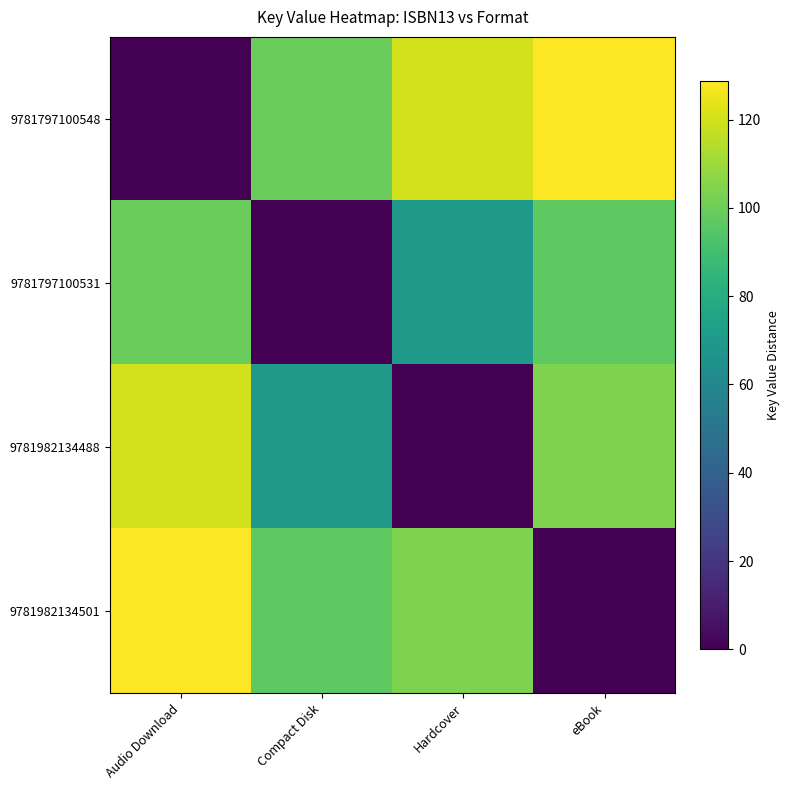

Reading left to right, transcribe all the data shown in this chart.

9781797100548: Audio Download=0.0	Compact Disk=99.6	Hardcover=120.0	eBook=128.8
9781797100531: Audio Download=99.6	Compact Disk=0.0	Hardcover=69.0	eBook=97.1
9781982134488: Audio Download=120.0	Compact Disk=69.0	Hardcover=0.0	eBook=103.7
9781982134501: Audio Download=128.8	Compact Disk=97.1	Hardcover=103.7	eBook=0.0